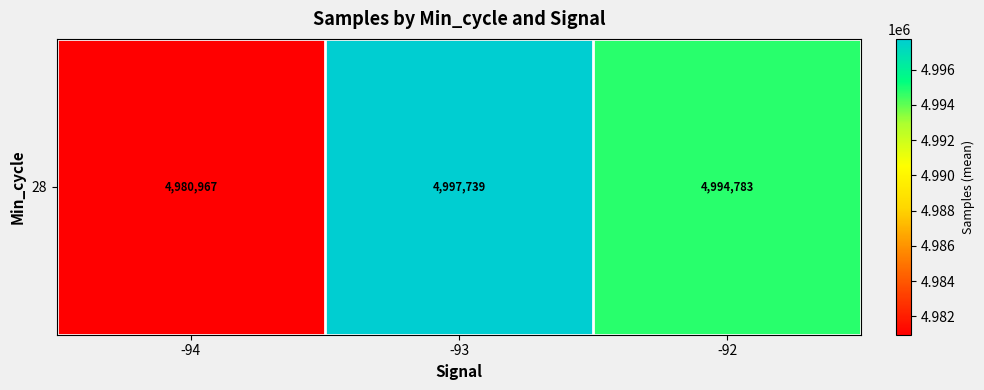

Which category has the highest value across all series?

-93